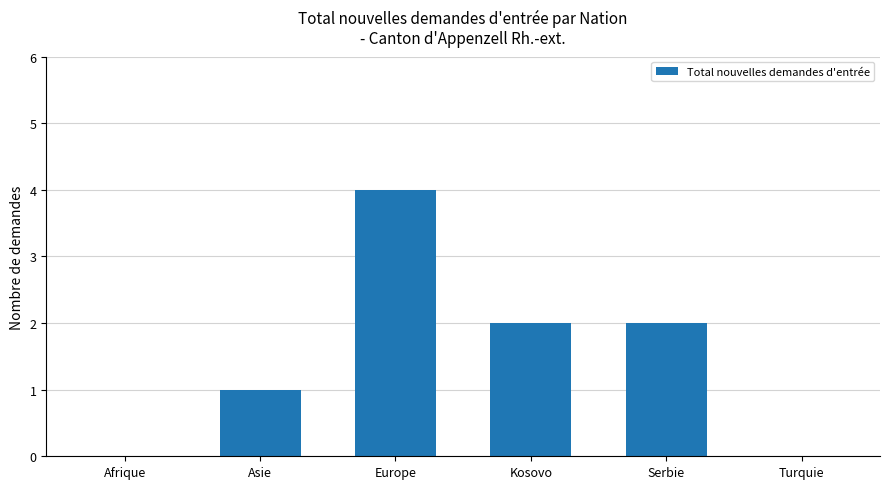

Reading left to right, list all the values displayed in this chart.

0	1	4	2	2	0